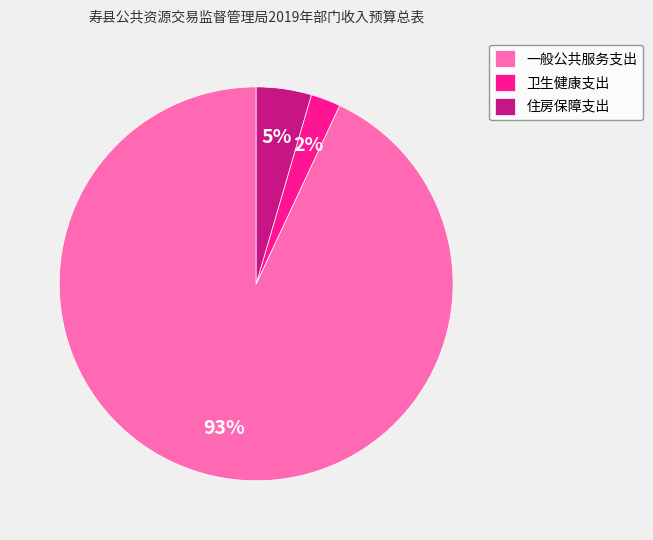

To the nearest percent, what percentage of the pie is 住房保障支出?

5%